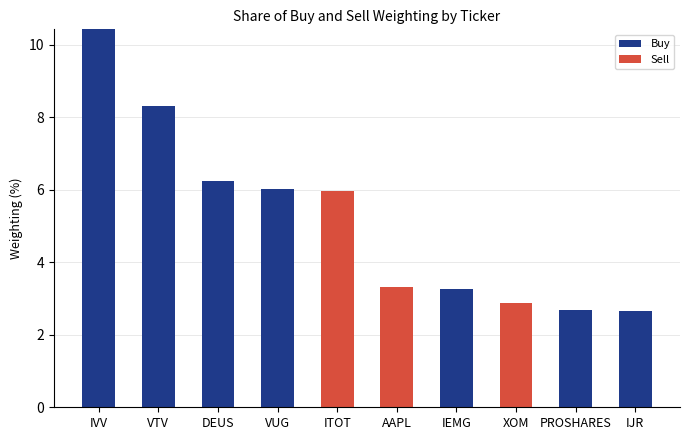

Reading left to right, list the values for the Buy series.

IVV=10.4	VTV=8.3	DEUS=6.2	VUG=6.0	ITOT=0.0	AAPL=0.0	IEMG=3.3	XOM=0.0	PROSHARES=2.7	IJR=2.7